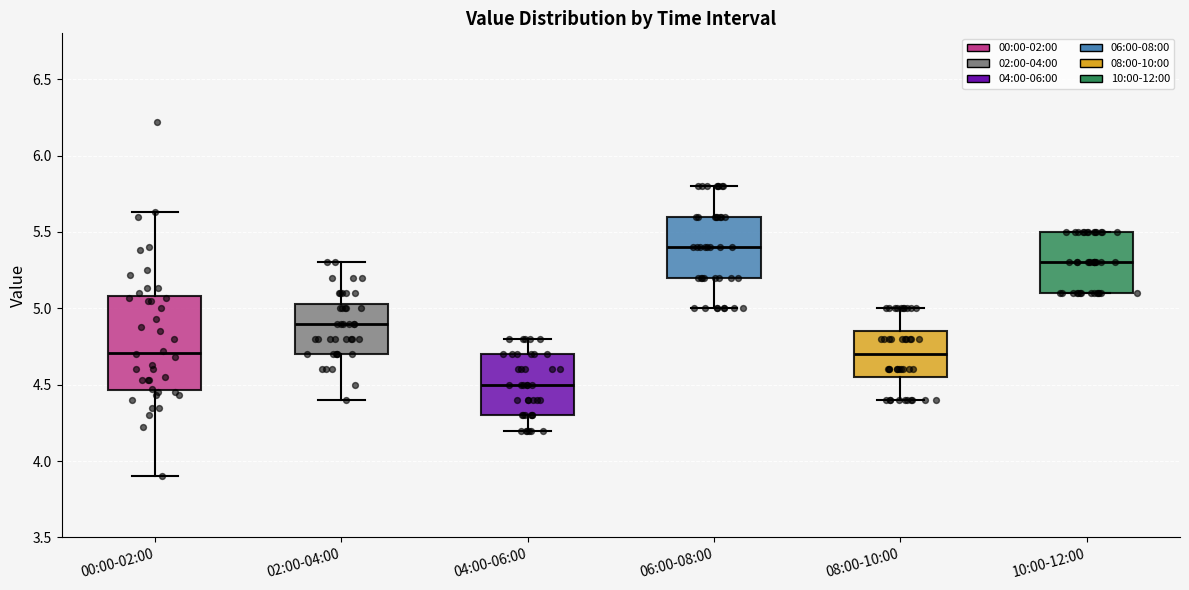

Reading left to right, read every box against the y-axis: the position of its median line, the range the box covers, and the ends of its whiskers. The values are not printed on the chart, so give them approximately, as read against the axis.

00:00-02:00: median 4.70, box 4.45 to 5.10, whiskers 3.90 to 5.65
02:00-04:00: median 4.90, box 4.70 to 5.05, whiskers 4.40 to 5.30
04:00-06:00: median 4.50, box 4.30 to 4.70, whiskers 4.20 to 4.80
06:00-08:00: median 5.40, box 5.20 to 5.60, whiskers 5.00 to 5.80
08:00-10:00: median 4.70, box 4.55 to 4.85, whiskers 4.40 to 5.00
10:00-12:00: median 5.30, box 5.10 to 5.50, whiskers 5.10 to 5.50